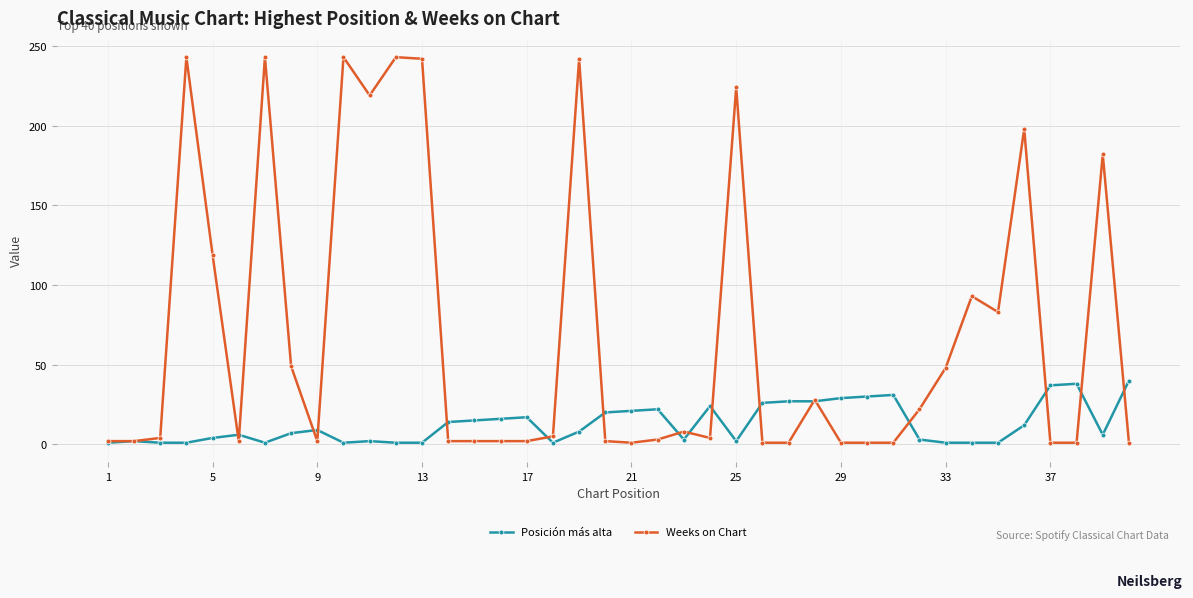

What is the highest value of the Posición más alta series?

40